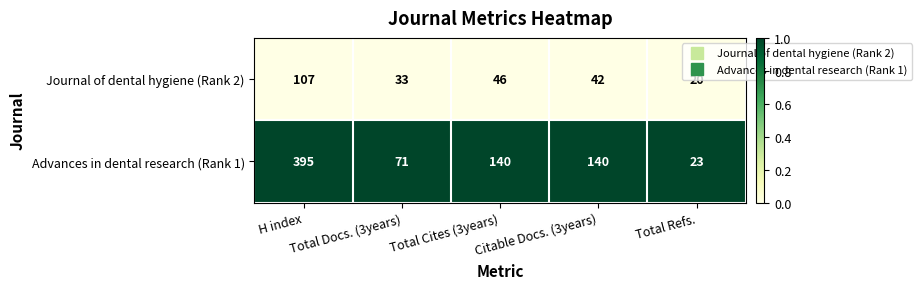

At how many categories does at least one series exceed 93?

3